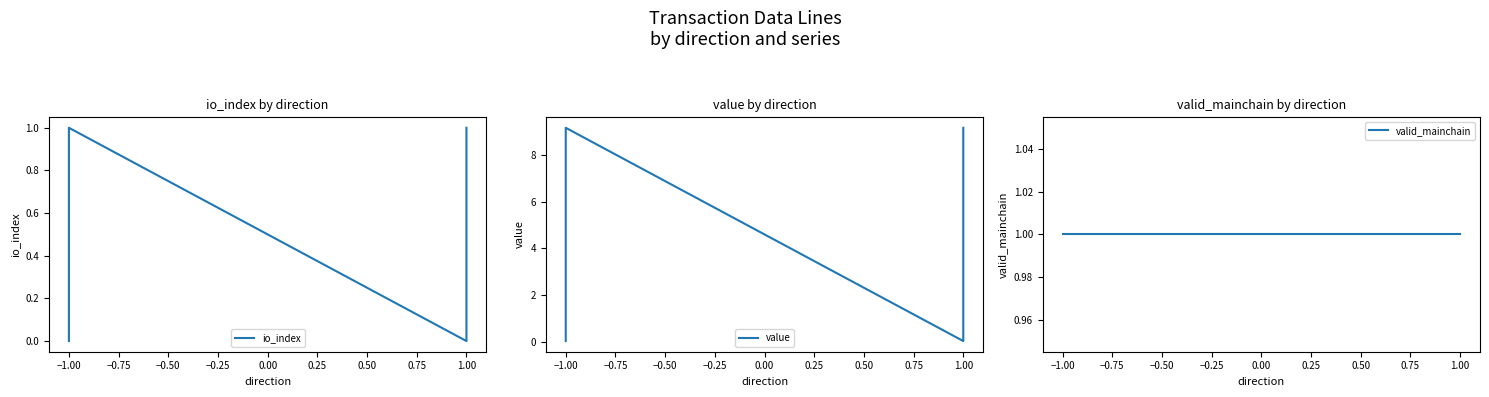

Which series has the largest total across all categories?

value